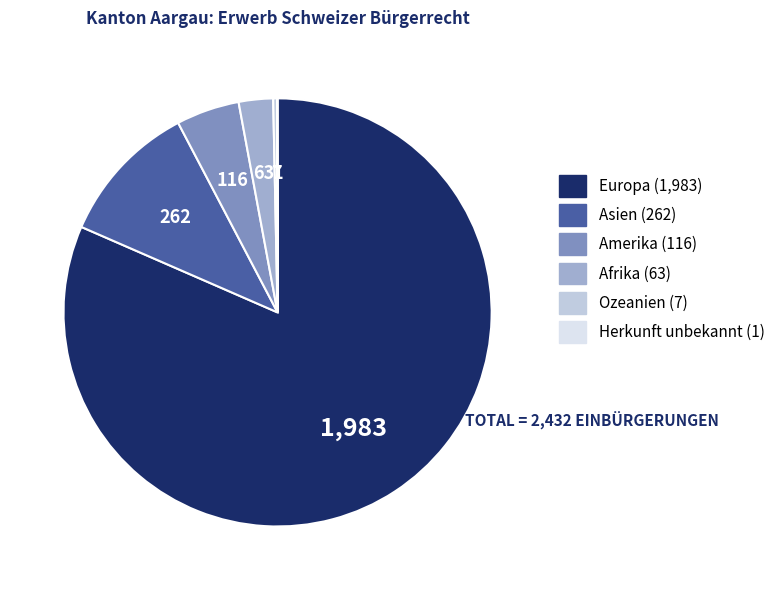

What is the largest slice in the pie chart?

Europa